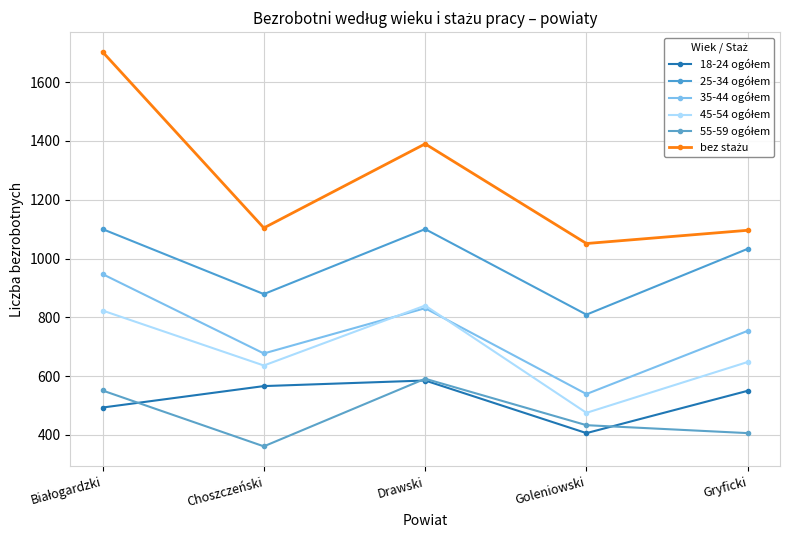

How many series are shown in this chart?

6